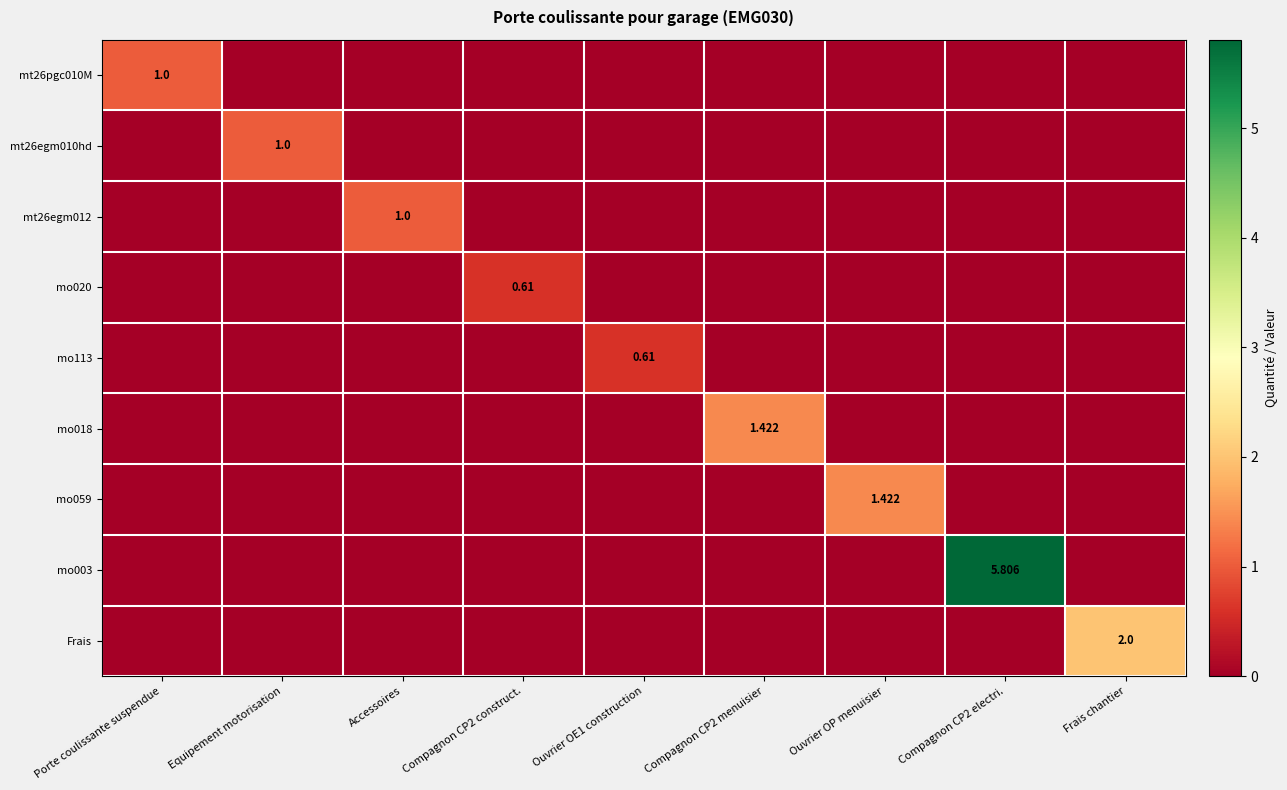

What is the difference between the highest and lowest values at Accessoires?

1.0